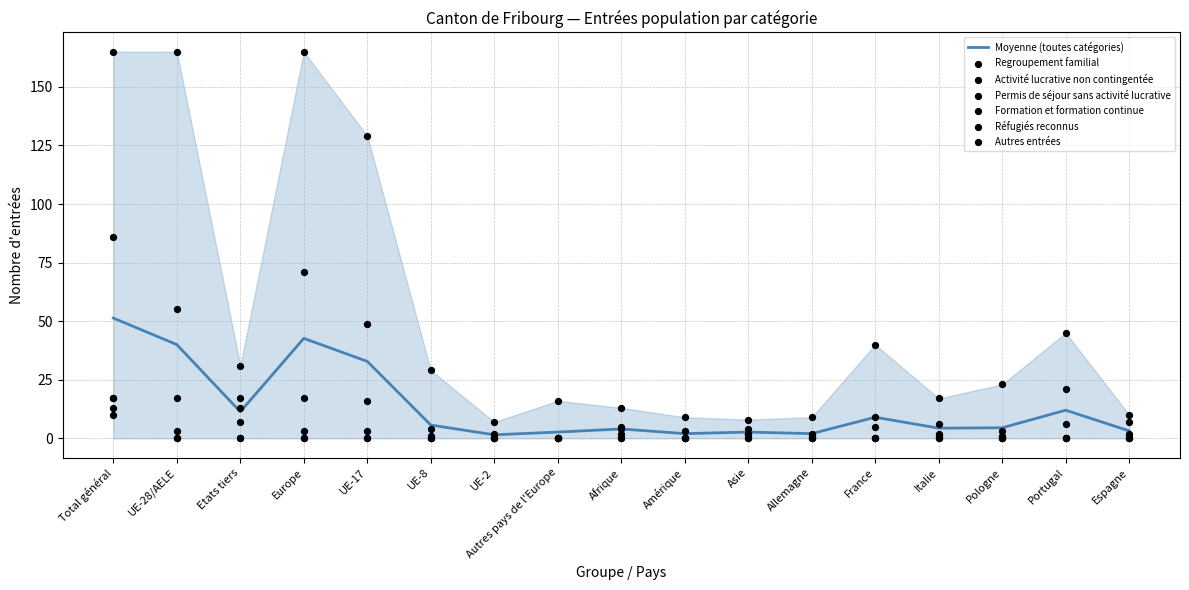

At which category is the sum across all series the highest?

Total général